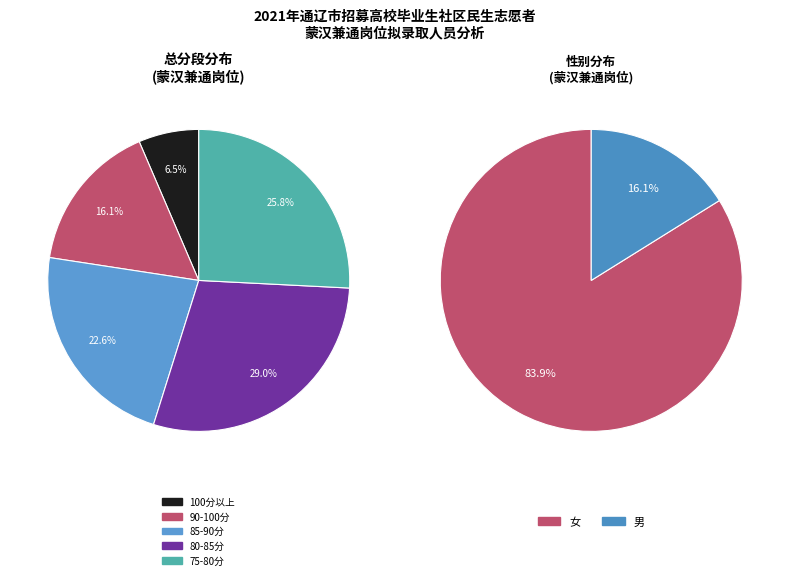

How many slices are in this pie chart?

2